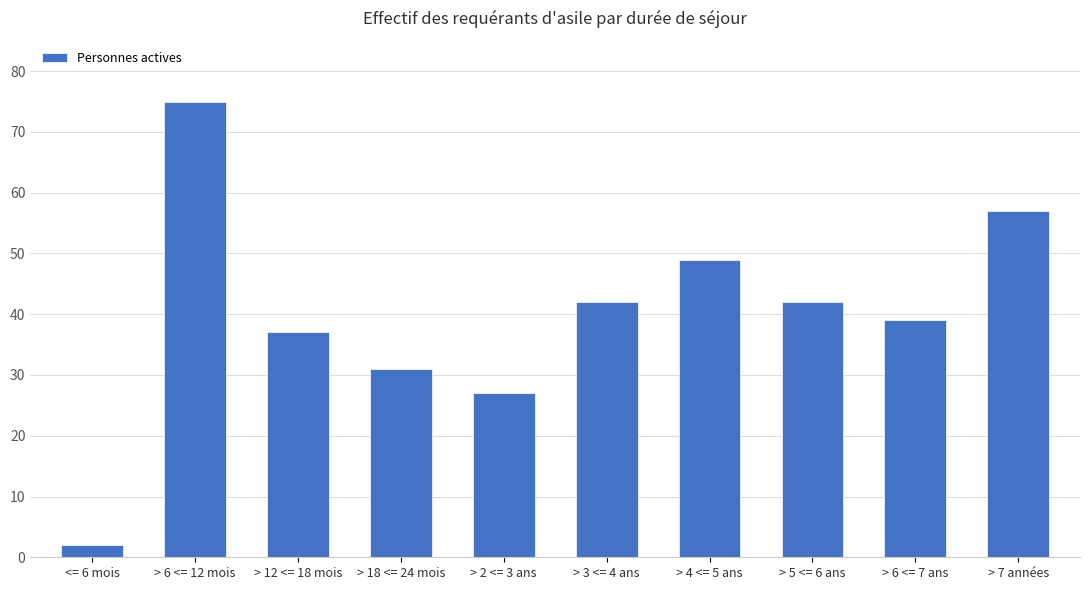

The chart shows a value of 42 at > 3 <= 4 ans. True or false?

True